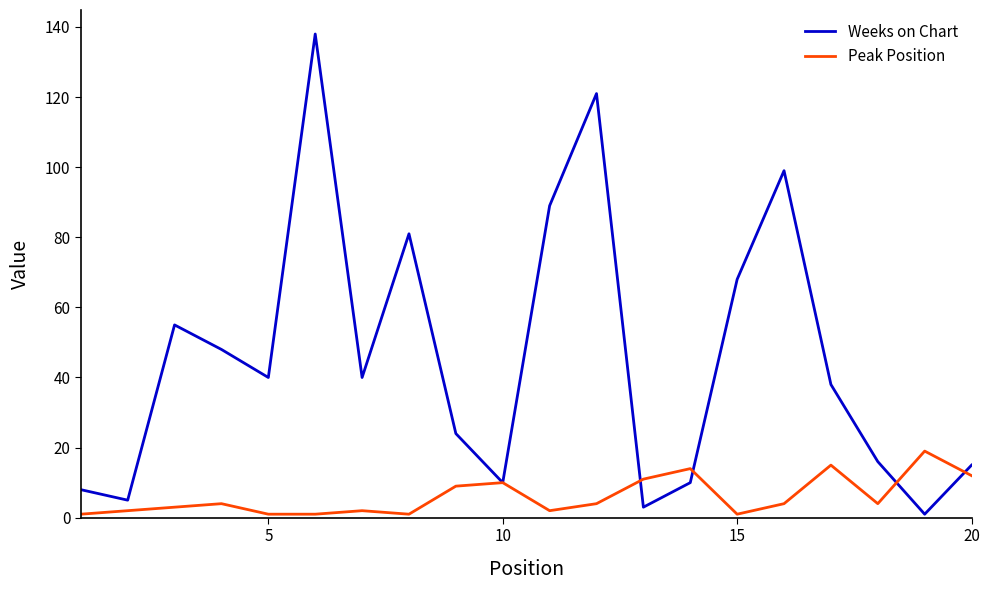

Does the chart display data point markers on the line(s)?

No